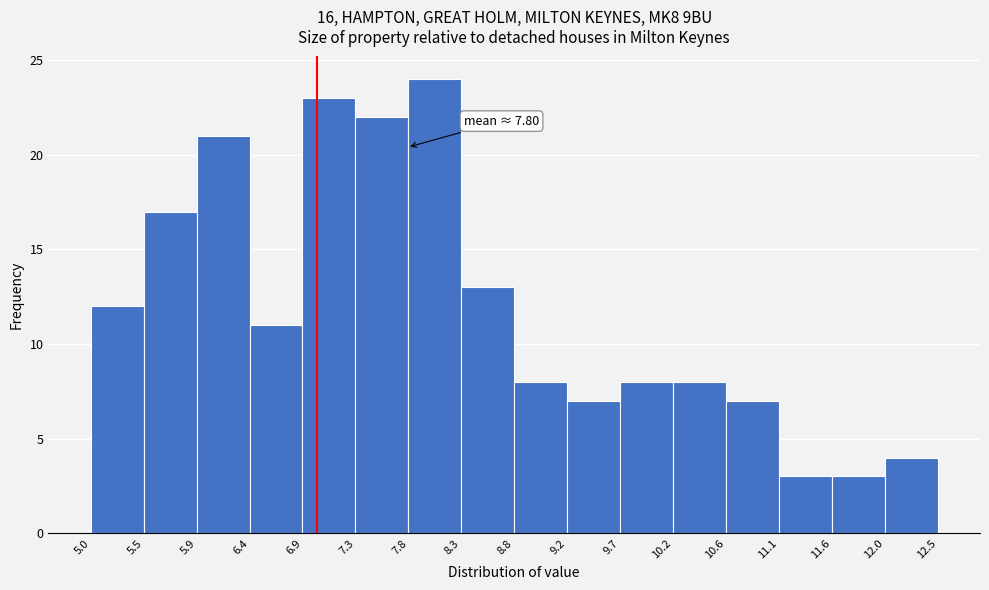

Over which range of the x-axis is the bar tallest?

7.8 to 8.3